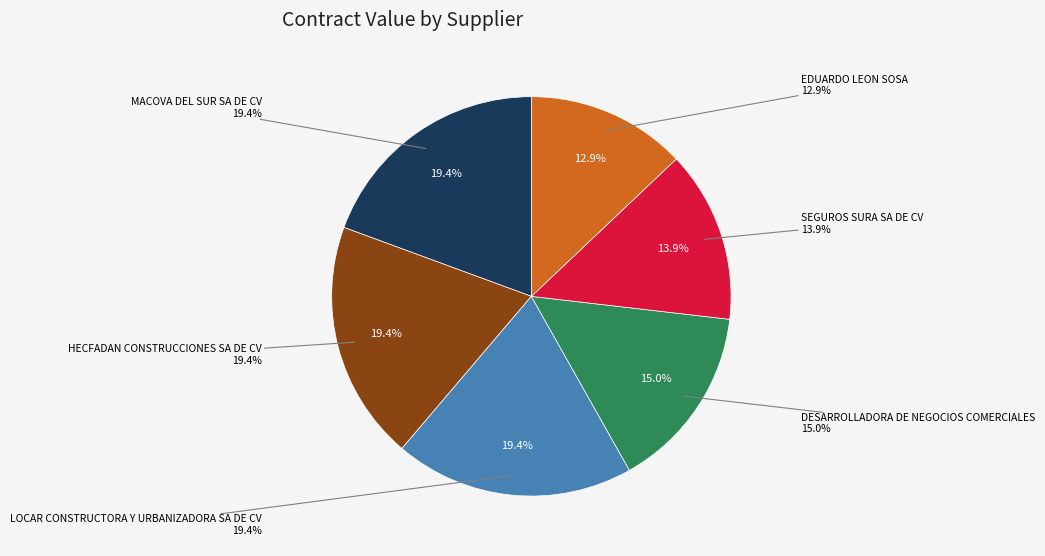

How many segments does this pie chart have?

6